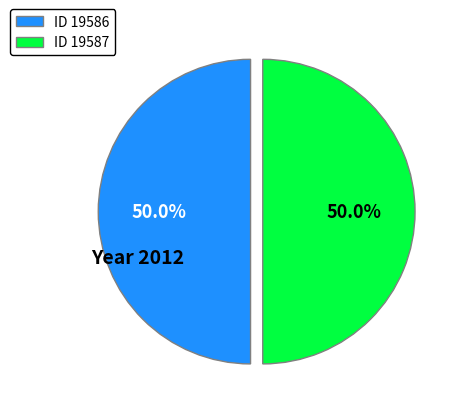

Approximately how many times larger is the value at ID 19586 compared to ID 19587?

1.0